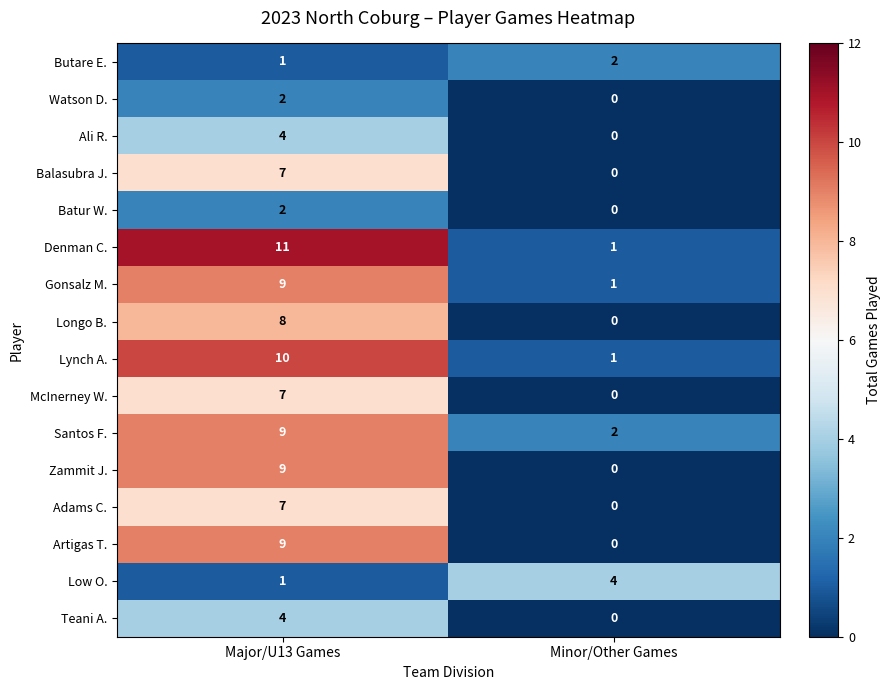

Count the number of categories in the chart.

2